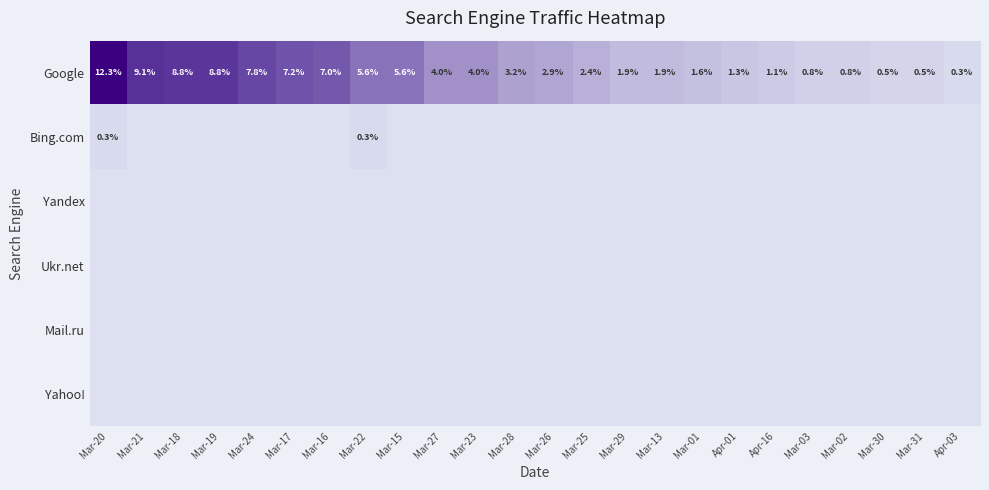

What is the sum of the Google values at Mar-15 and Mar-24?

13.4